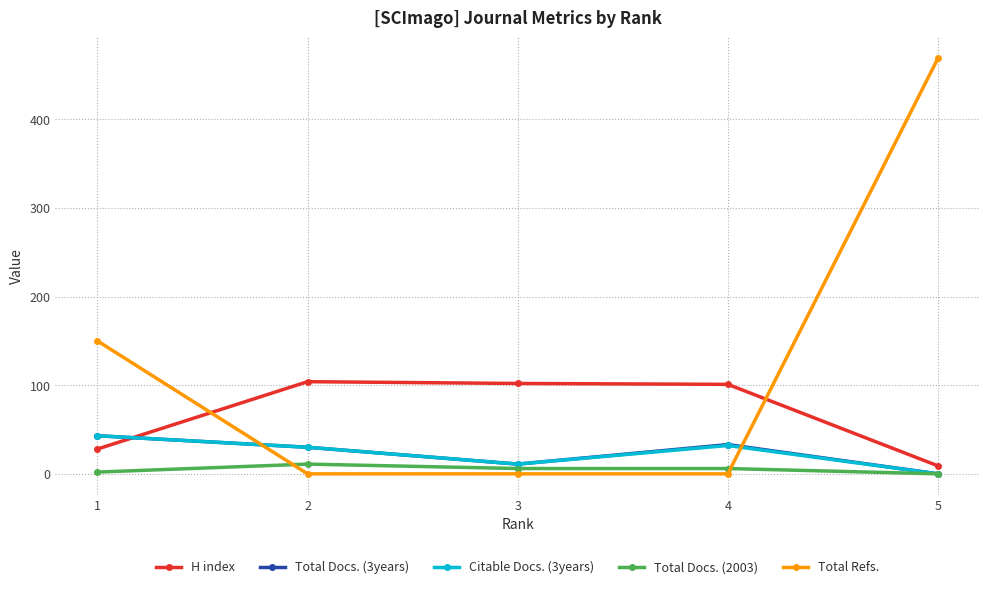

At which category is the sum across all series the highest?

5